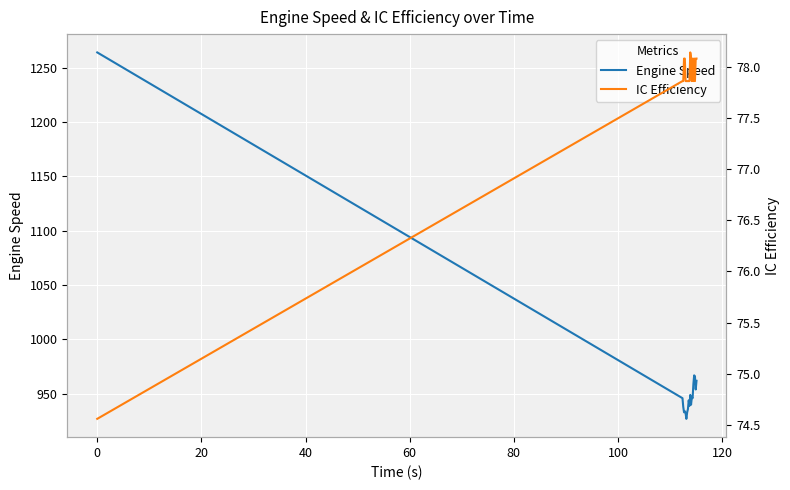

What is the minimum value for Engine Speed?

927